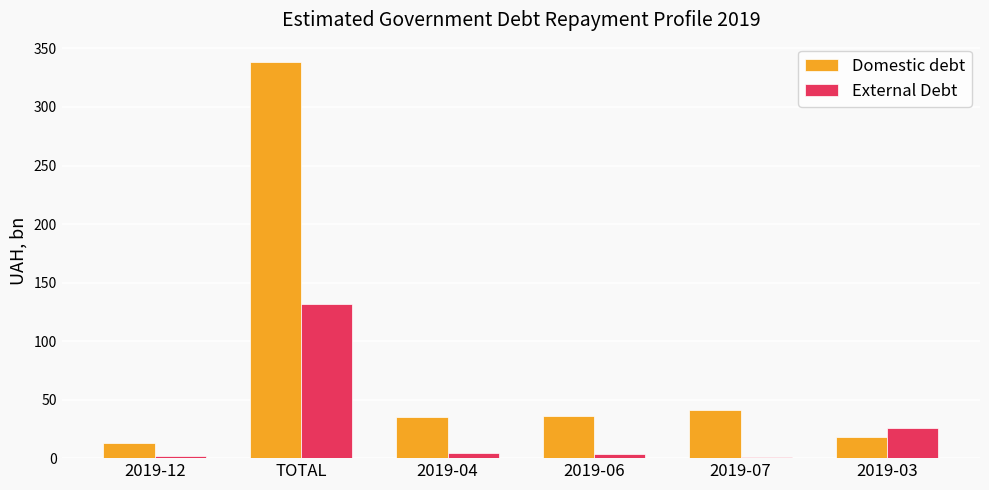

Which category has the lowest value in the Domestic debt series?

2019-12